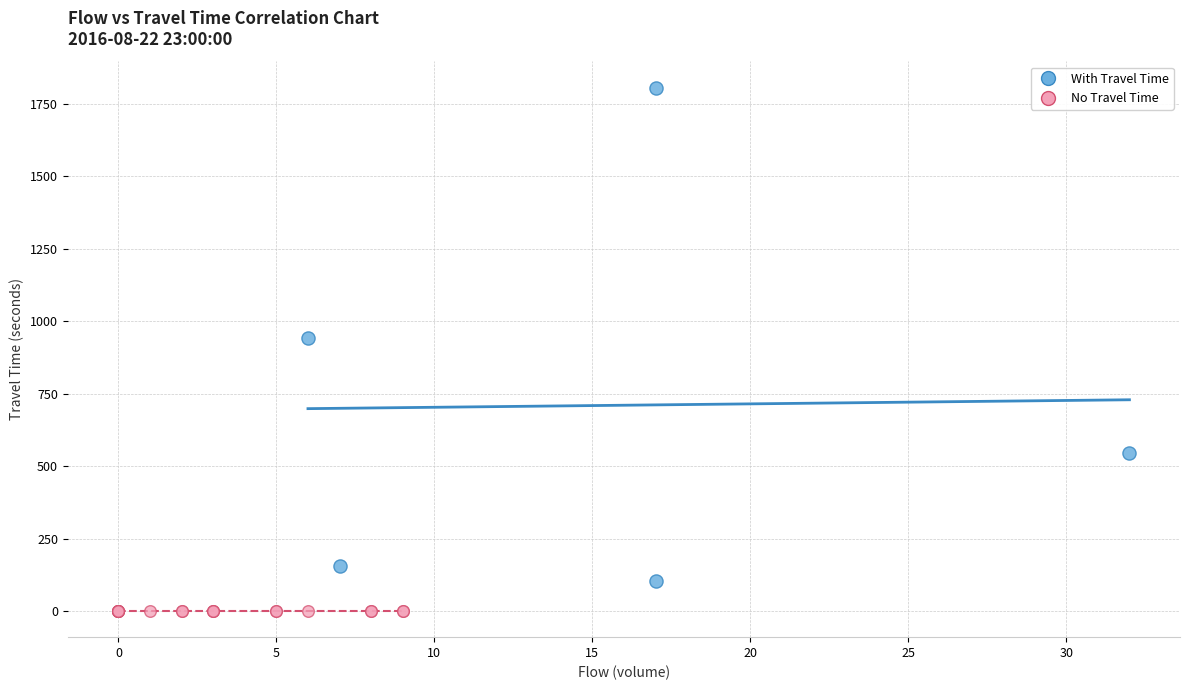

Which series contains the highest Y value?

With Travel Time